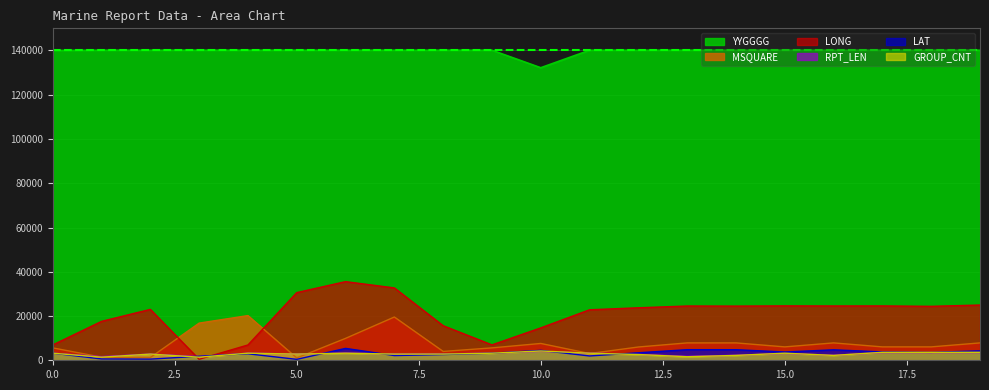

List the series in order of their peak value, highest first.

YYGGGG, LONG, MSQUARE, LAT, GROUP_CNT, RPT_LEN